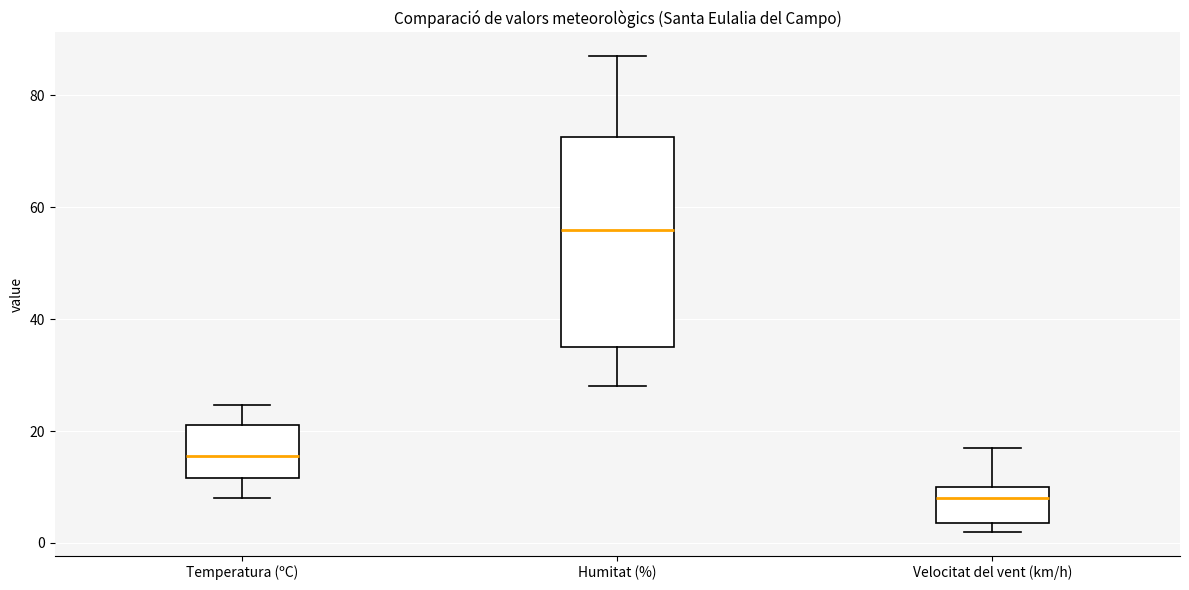

Where does the median line of the box for Velocitat del vent (km/h) sit on the y-axis? The values are not printed on the chart, so give them approximately, as read against the axis.

8